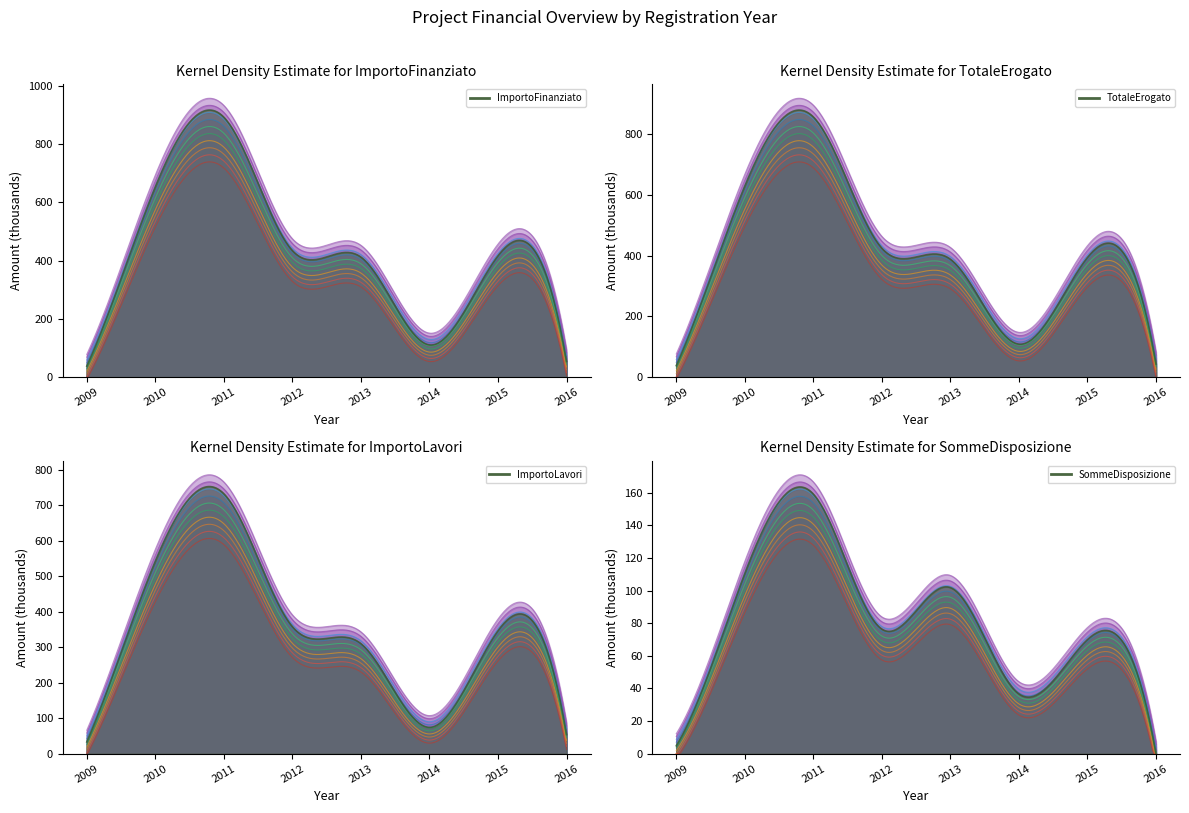

Reading left to right, what are all the values shown in this chart?

ImportoFinanziato: 2009=37.8	2010=652.8	2011=891.6	2012=434.3	2013=411.8	2014=110.7	2015=416.2	2016=54.0
TotaleErogato: 2009=37.8	2010=629.9	2011=857.4	2012=424.9	2013=388.6	2014=108.9	2015=394.6	2016=43.7
ImportoLavori: 2009=33.0	2010=542.4	2011=732.4	2012=357.9	2013=310.0	2014=74.1	2015=346.3	2016=54.0
SommeDisposizione: 2009=4.8	2010=110.5	2011=159.1	2012=76.4	2013=101.8	2014=36.6	2015=69.9	2016=0.0